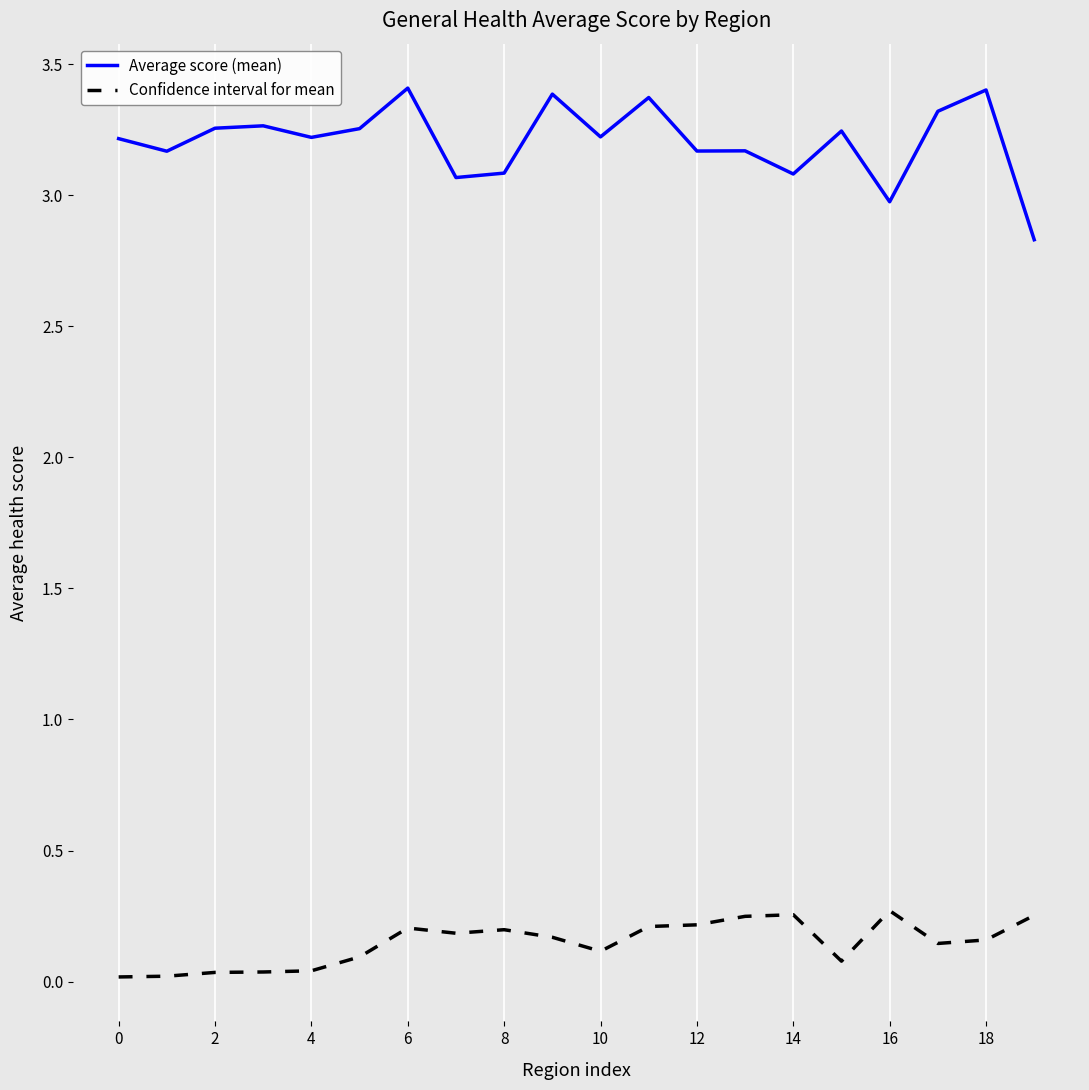

List the series in order of their overall mean, highest first.

Average score (mean), Confidence interval for mean